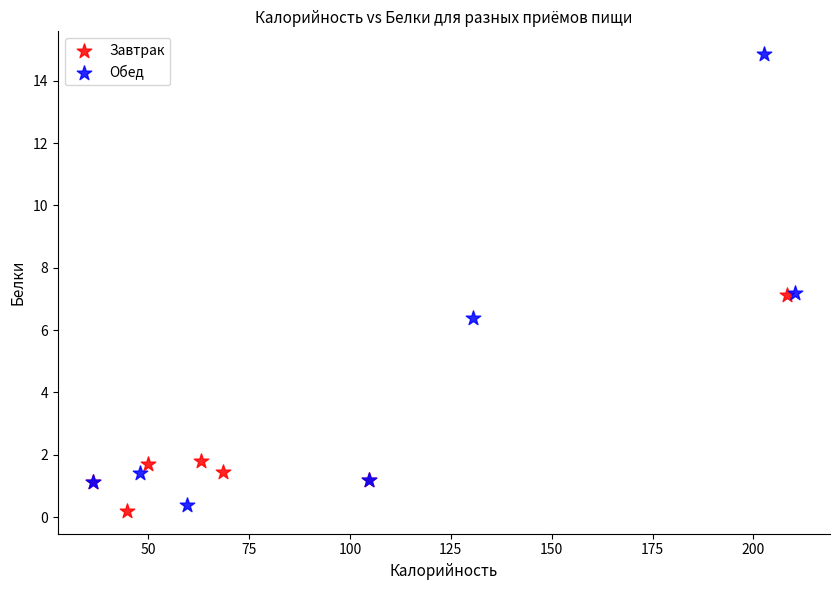

Which series has the largest Y range (max minus min)?

Обед